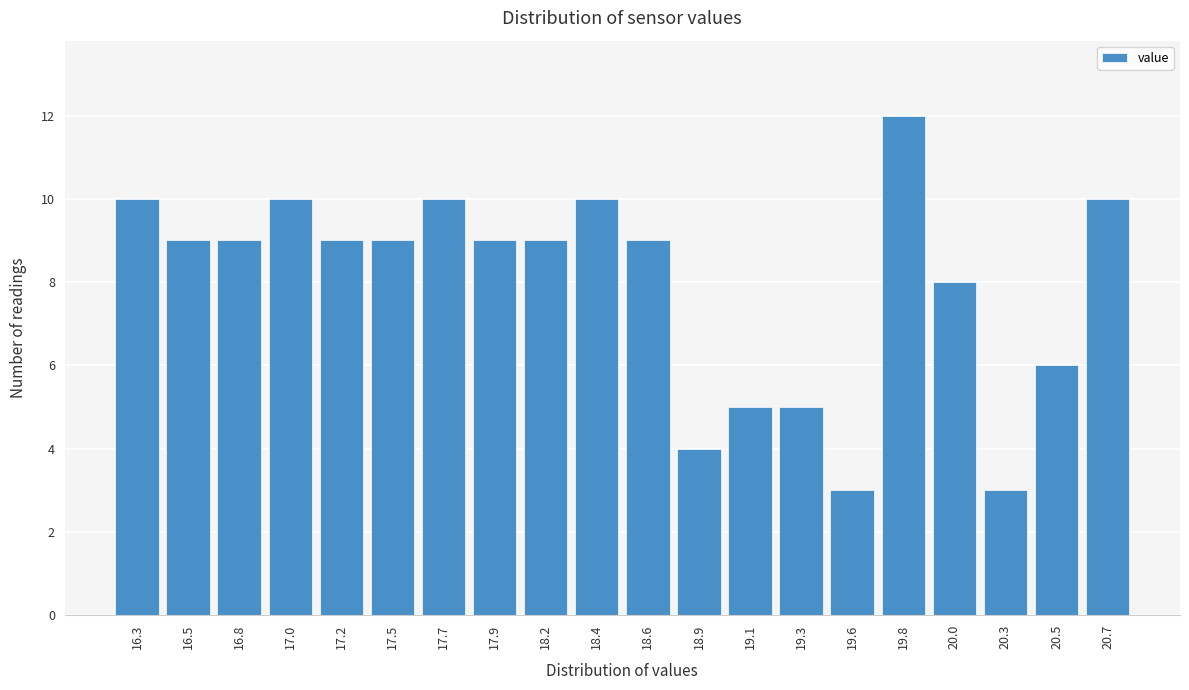

Reading left to right, what are all the values shown in this chart?

16.3=10	16.5=9	16.8=9	17.0=10	17.2=9	17.5=9	17.7=10	17.9=9	18.2=9	18.4=10	18.6=9	18.9=4	19.1=5	19.3=5	19.6=3	19.8=12	20.0=8	20.3=3	20.5=6	20.7=10